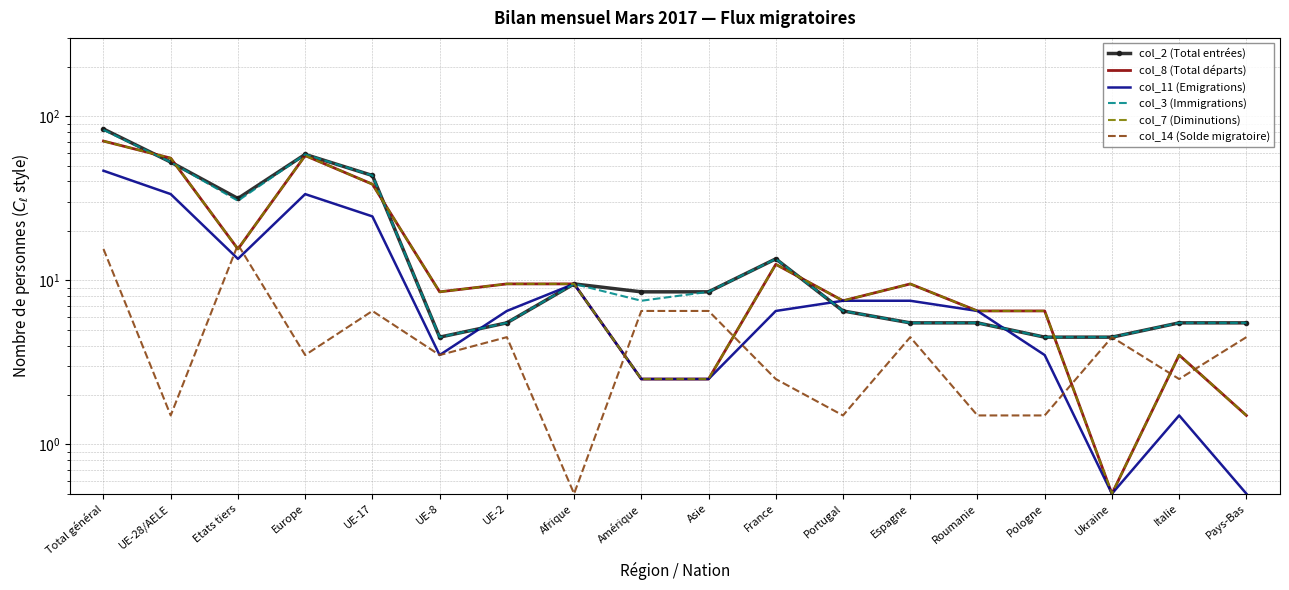

At which category does col_7 (Diminutions) reach its first local valley?

Etats tiers